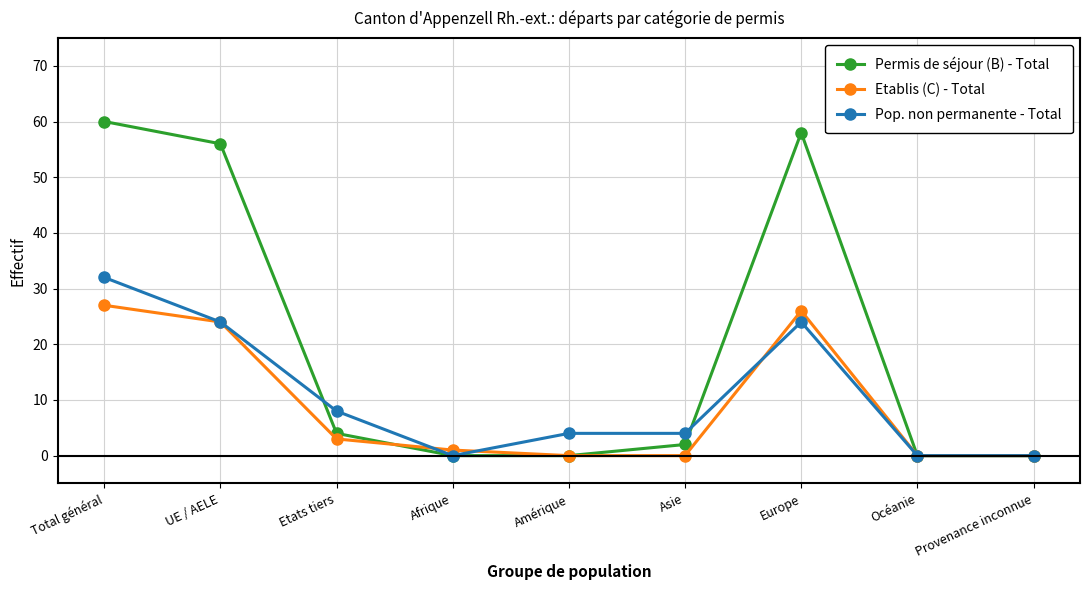

What is the label of the 9th point from the left?

Provenance inconnue